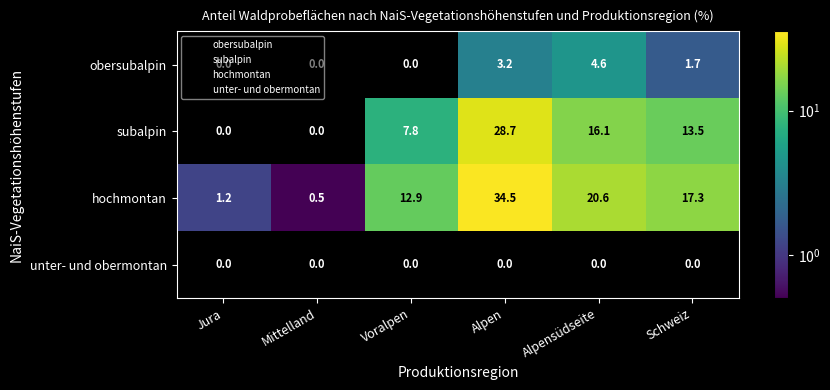

Which category has the highest value across all series?

Alpen